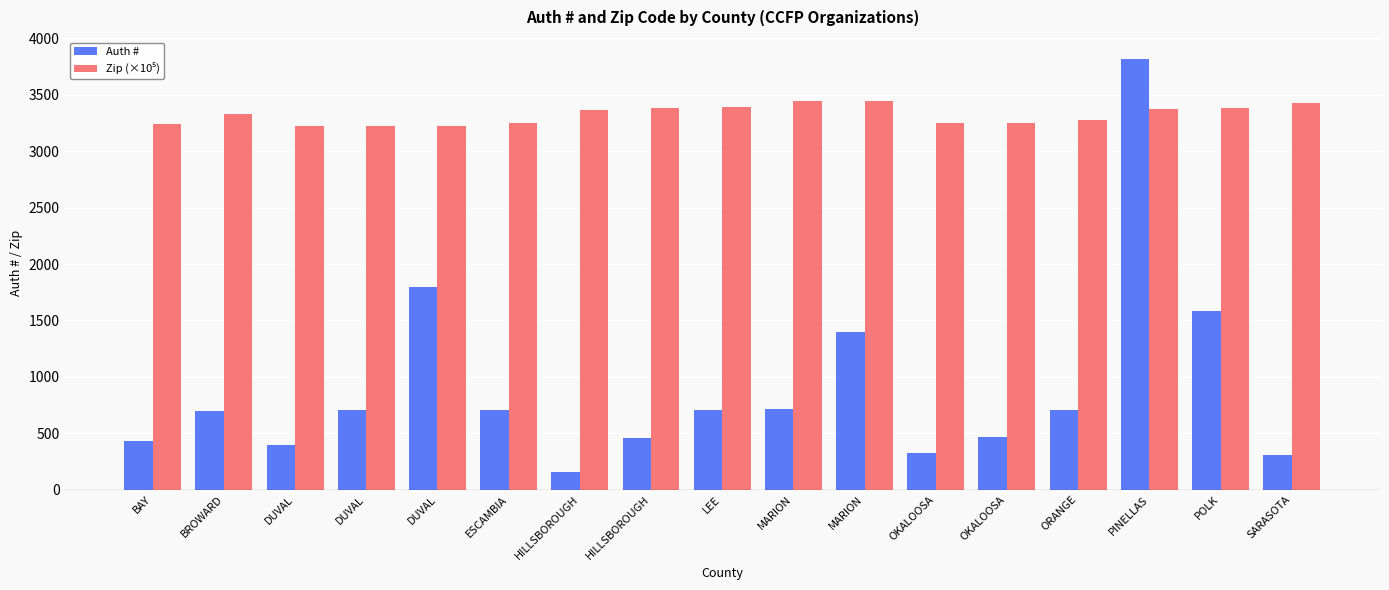

Reading right to left, extract all data points from this chart.

Auth #: 308.0	1580.0	3822.0	702.0	467.0	325.0	1402.0	712.0	710.0	455.0	154.0	706.0	1793.0	705.0	394.0	701.0	429.0
Zip (×10⁵): 3427.7	3380.2	3378.2	3280.9	3254.5	3254.3	3447.0	3447.1	3391.3	3382.1	3361.4	3250.9	3222.4	3222.8	3221.2	3330.5	3240.4